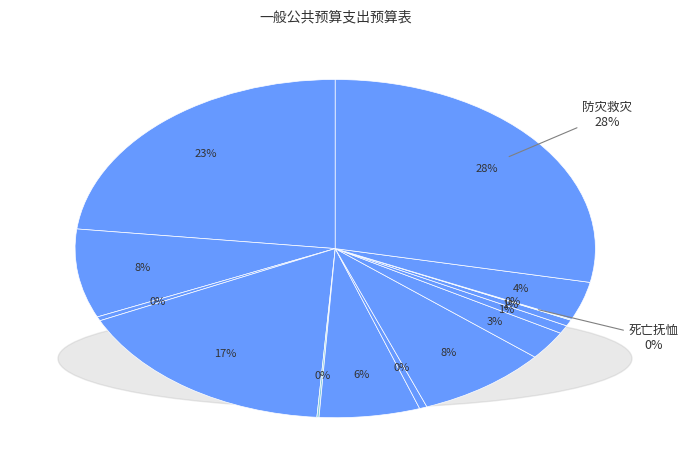

What is the smallest slice in the pie chart?

死亡抚恤